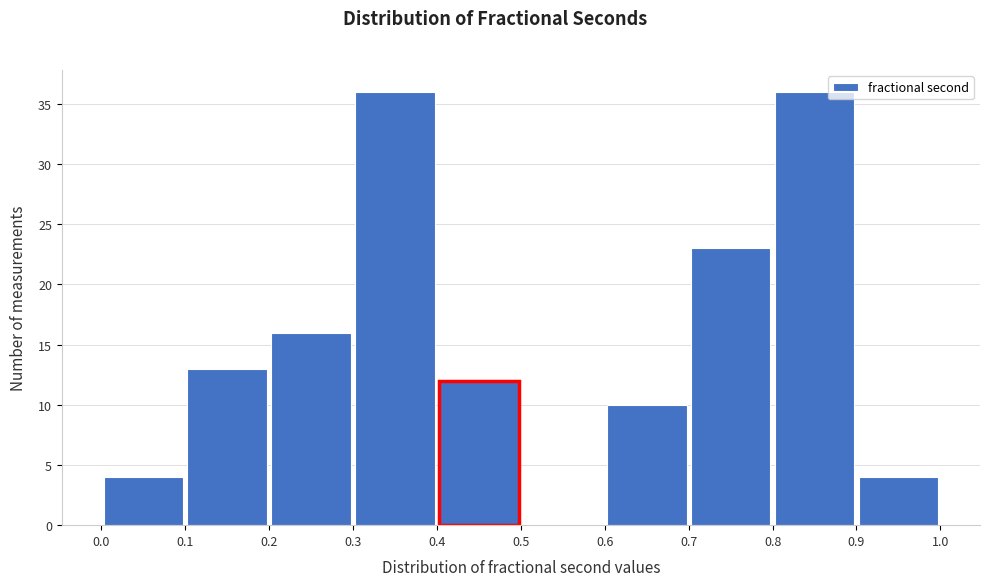

Reading left to right, transcribe this chart: for each bar, give the range it covers on the x-axis and its height. The values are not printed on the chart, so give them approximately, as read against the axis.

0.0 to 0.1: 4
0.1 to 0.2: 13
0.2 to 0.3: 16
0.3 to 0.4: 36
0.4 to 0.5: 12
0.5 to 0.6: 0
0.6 to 0.7: 10
0.7 to 0.8: 23
0.8 to 0.9: 36
0.9 to 1.0: 4